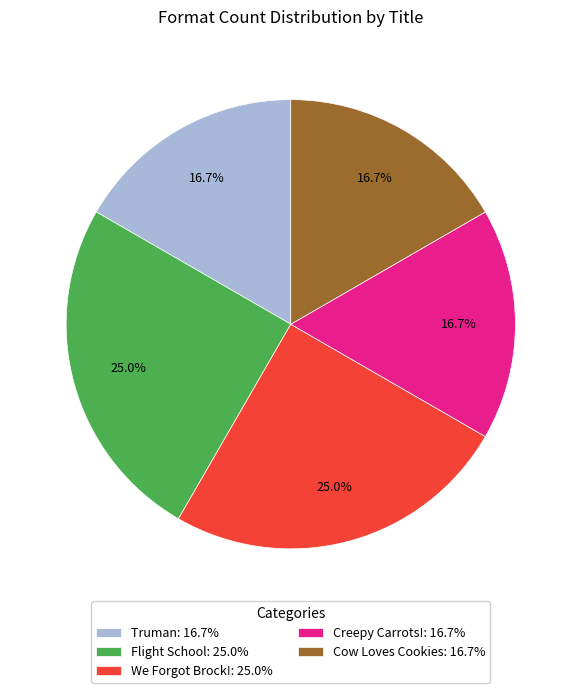

The We Forgot Brock! slice represents 11% of the pie. True or false?

False